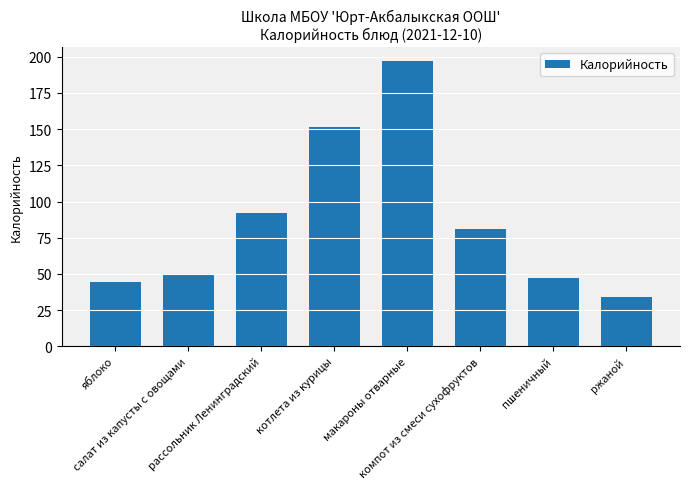

Which has a higher value, ржаной or рассольник Ленинградский?

рассольник Ленинградский